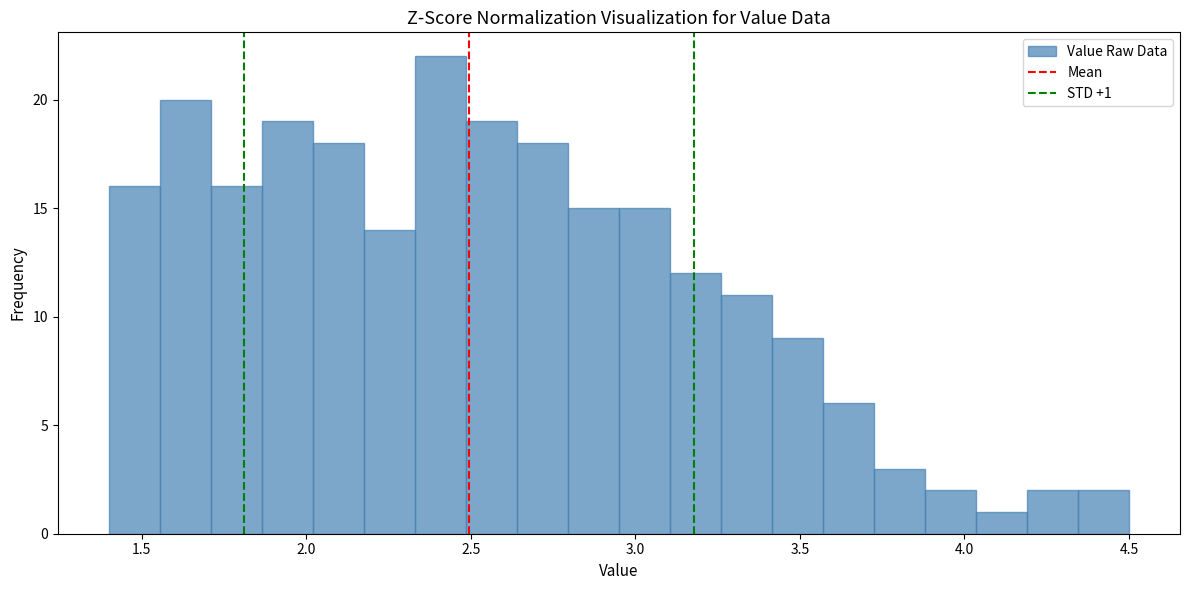

Read against the x-axis, roughly where is the centre of the tallest bar?

2.40